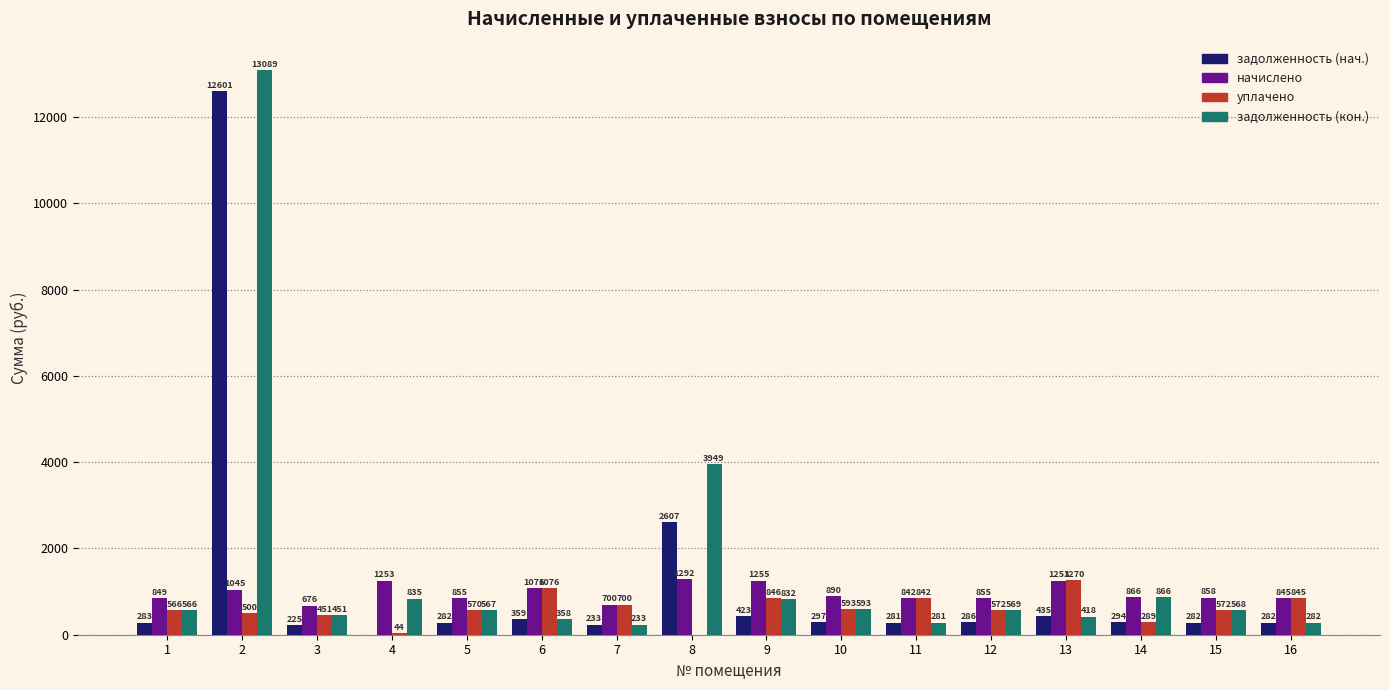

At which label is уплачено closest to 635?

10